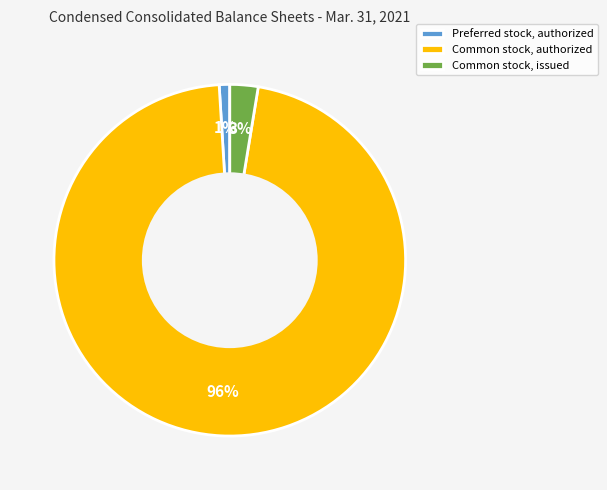

Which category has the biggest portion of the pie?

Common stock, authorized